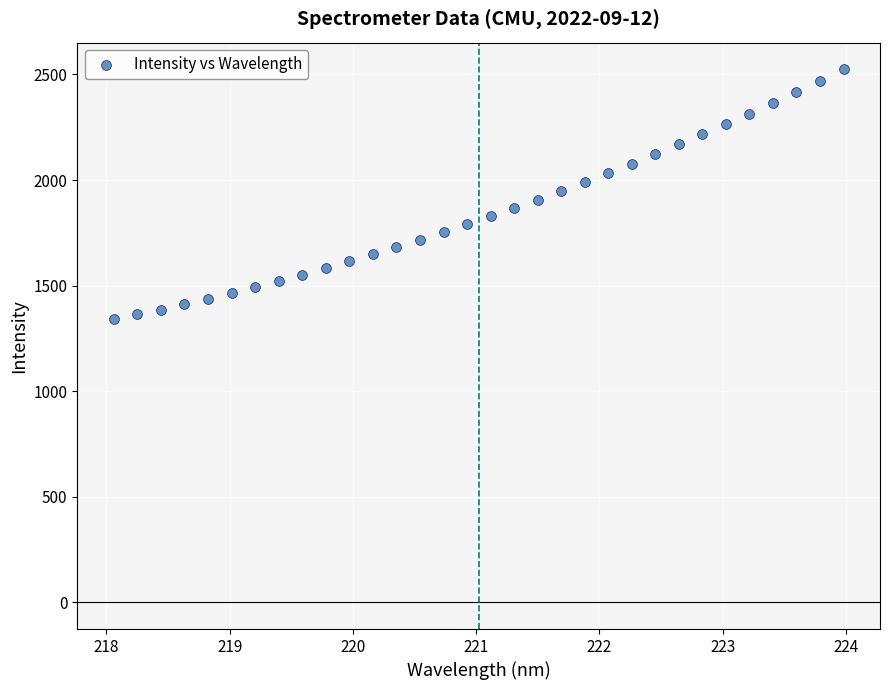

What is the range of Y values (max minus min)?

1184.6